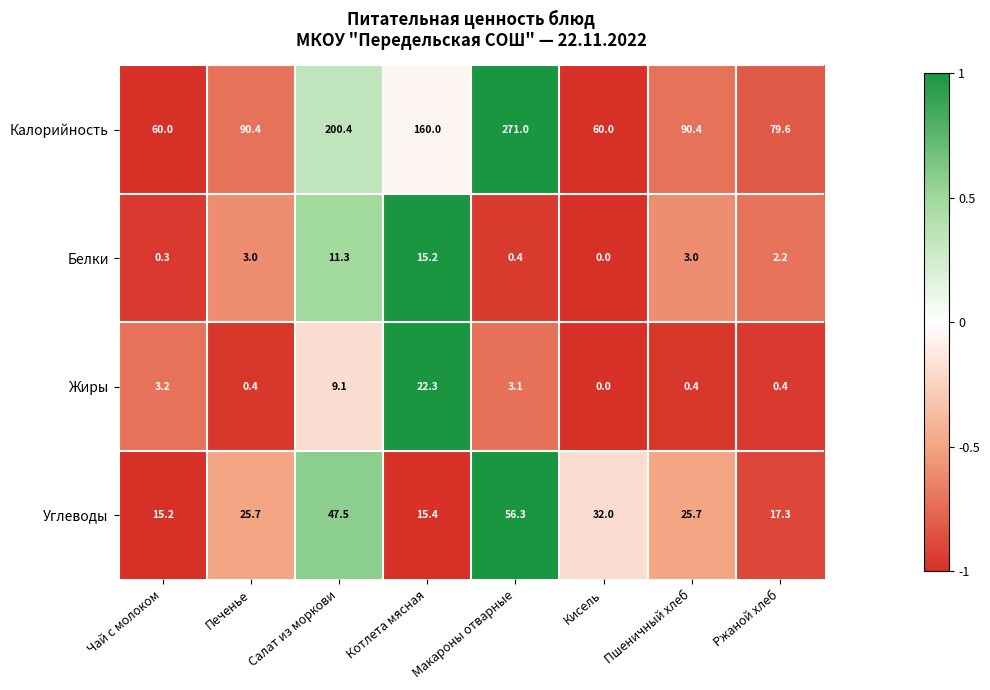

Where is Калорийность nearest to the value 165?

Котлета мясная